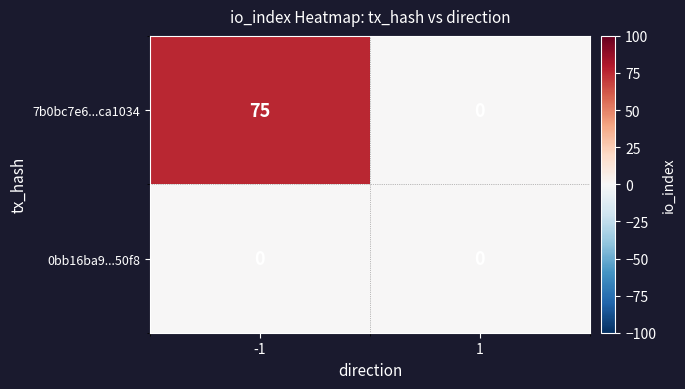

Reading right to left, list all the values displayed in this chart.

7b0bc7e6...ca1034: 1=0	-1=75
0bb16ba9...50f8: 1=0	-1=0